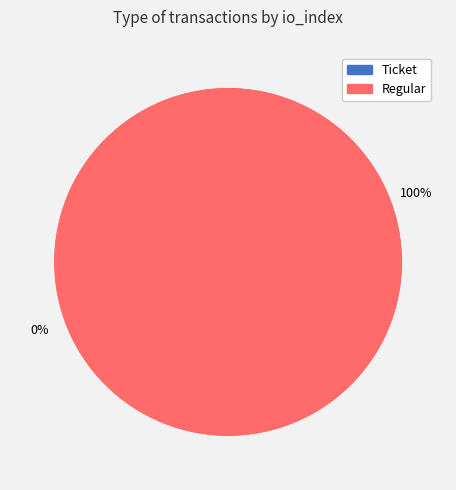

Which slice represents more than half of the pie?

Regular